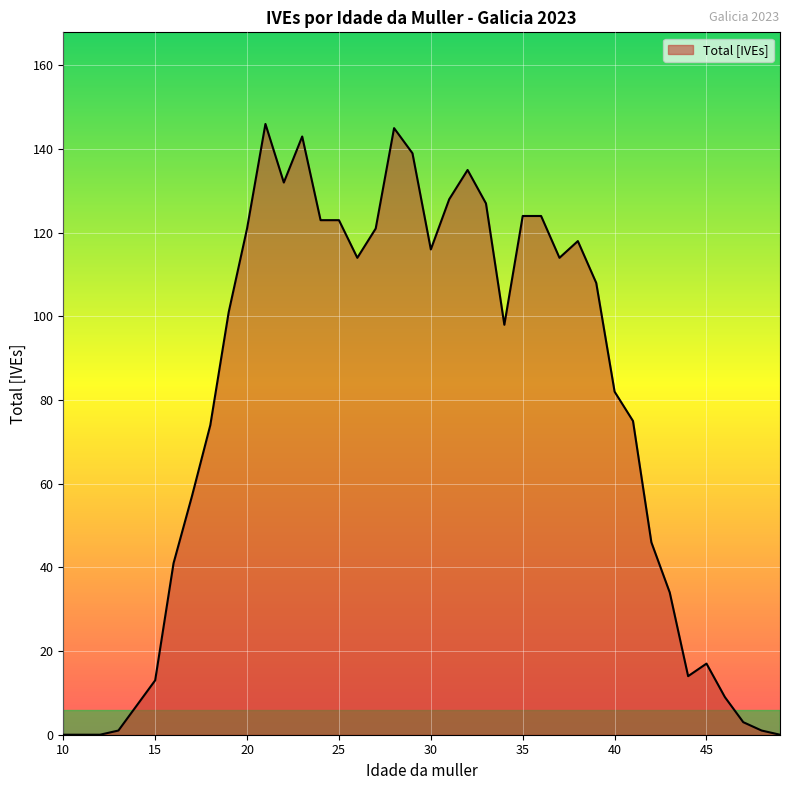

What is the difference between the maximum and minimum values?

146